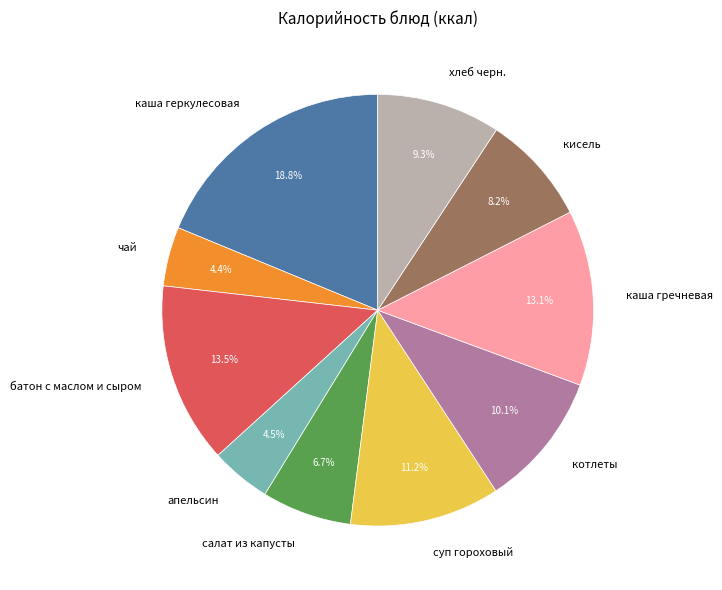

How many slices are in this pie chart?

10